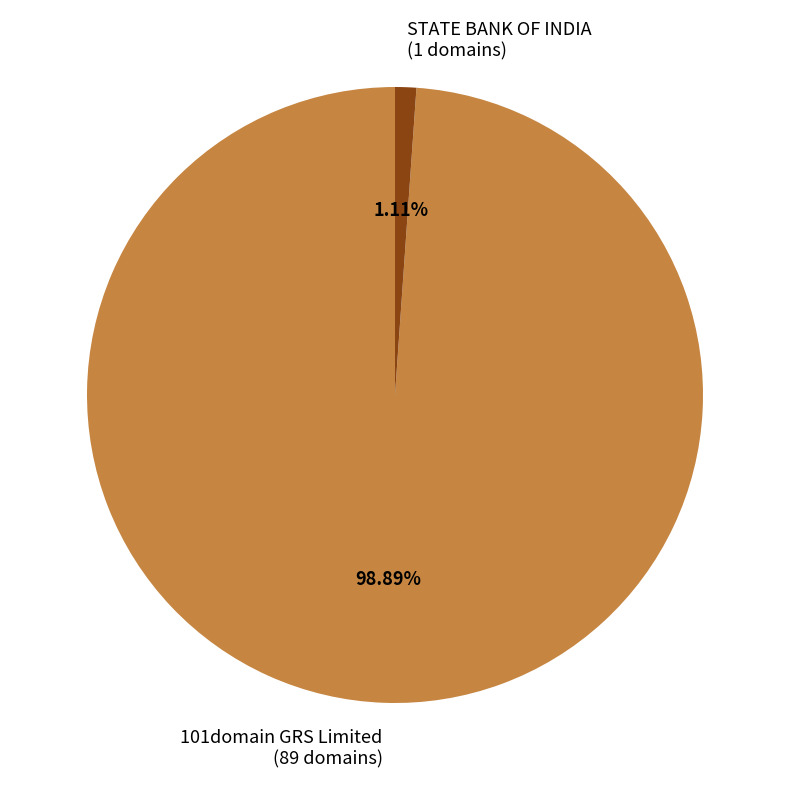

Between 101domain GRS Limited (89 domains) and STATE BANK OF INDIA (1 domains), which is larger?

101domain GRS Limited (89 domains)